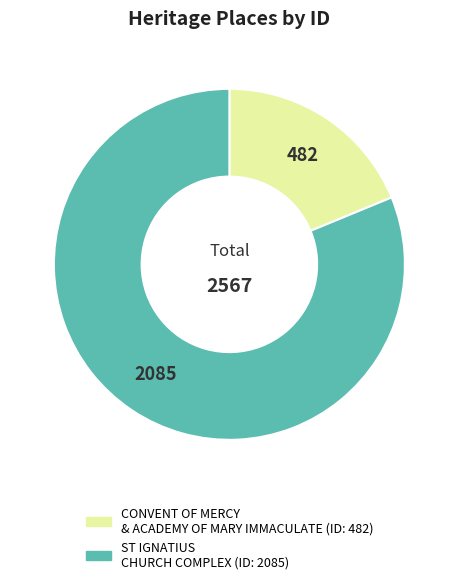

Is there a majority slice in this chart?

Yes